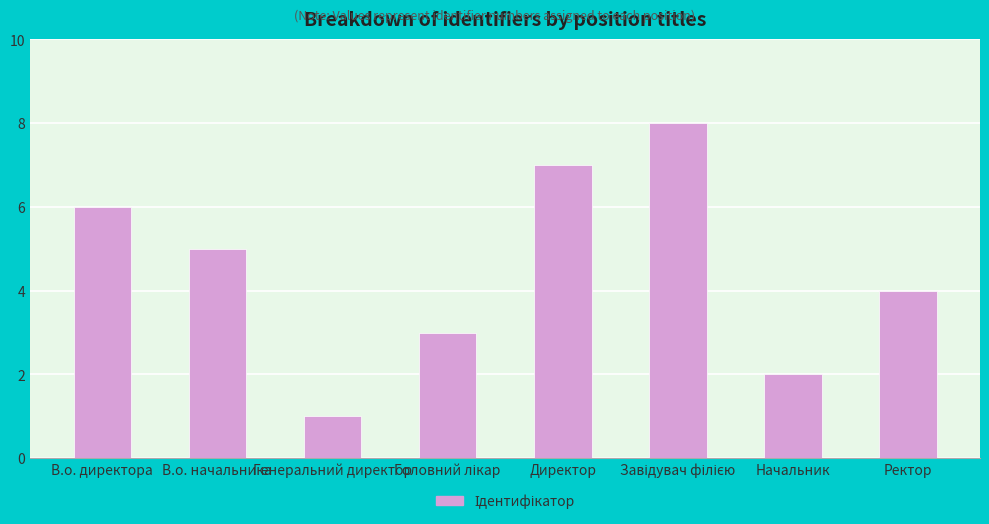

Between В.о. начальника and Ректор, which is larger?

В.о. начальника